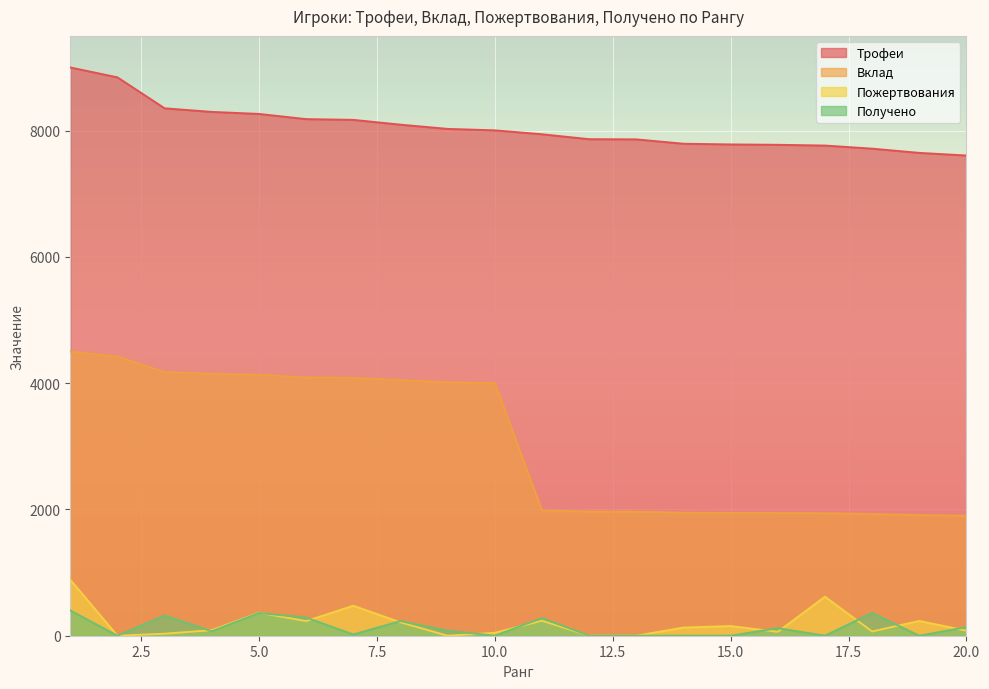

Where does the Трофеи series first go above 8004?

1